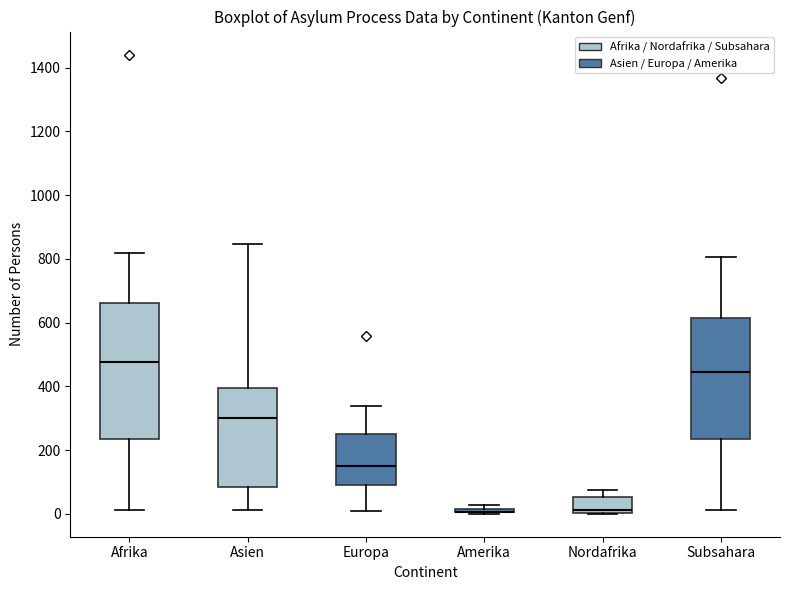

Where does the lower whisker of the box for Afrika end on the y-axis? The values are not printed on the chart, so give them approximately, as read against the axis.

20